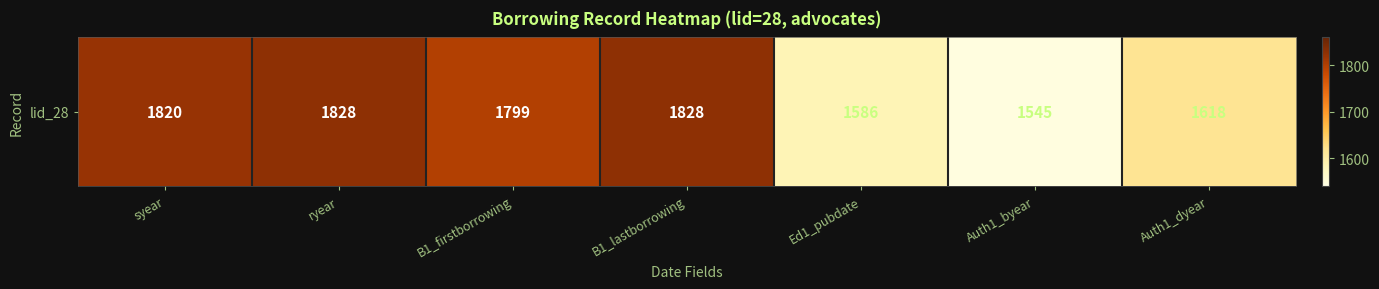

The chart shows a value of 1820 at syear. True or false?

True